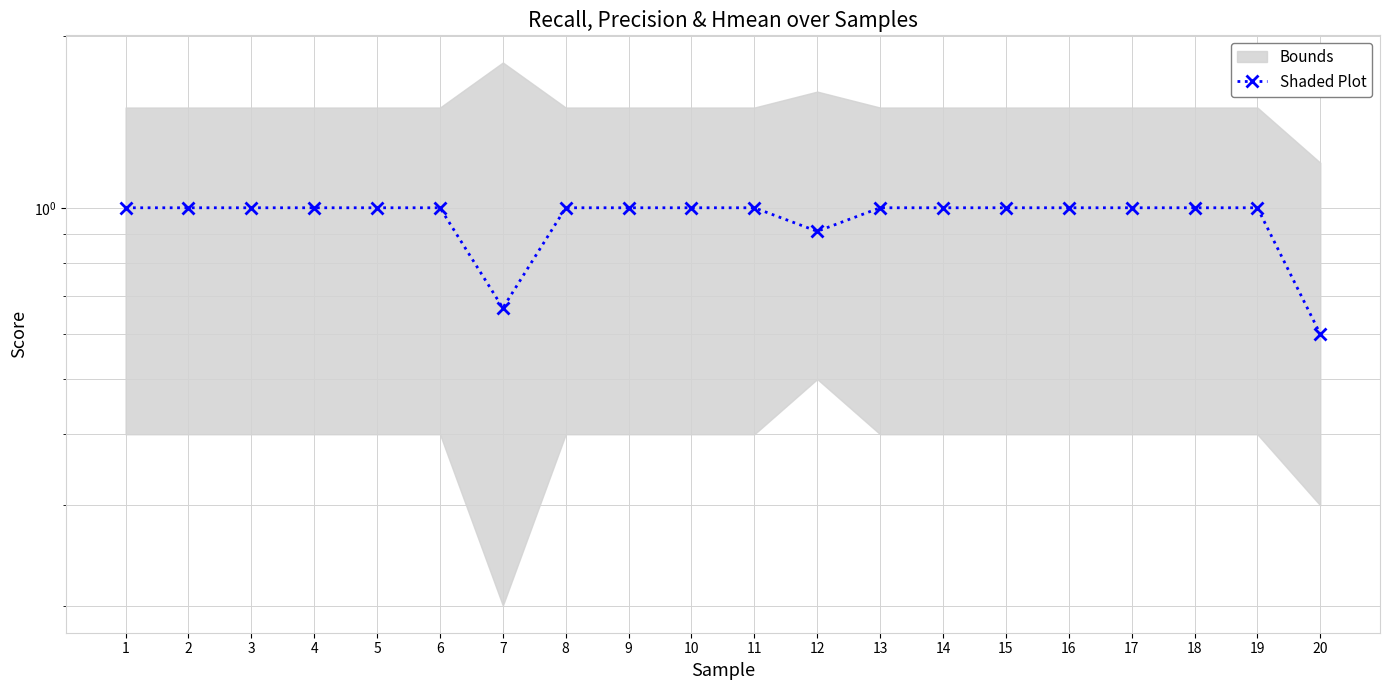

Where is the data nearest to the value 0?

20